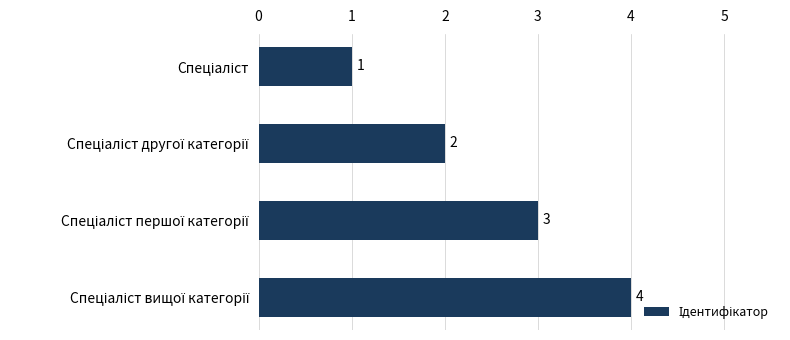

What is the maximum value shown in the chart?

4